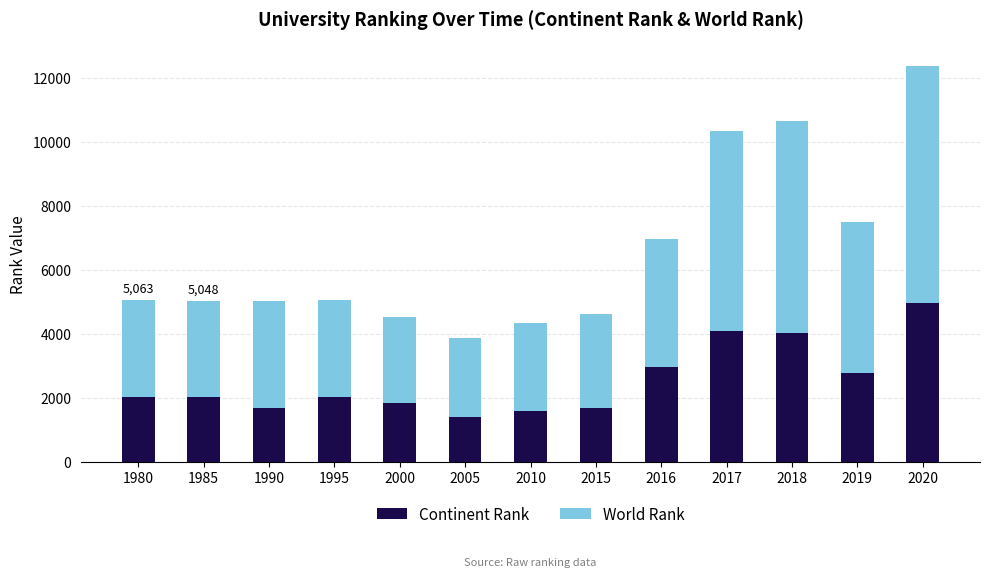

Read the Continent Rank value at 2019, to the nearest 10.

2790